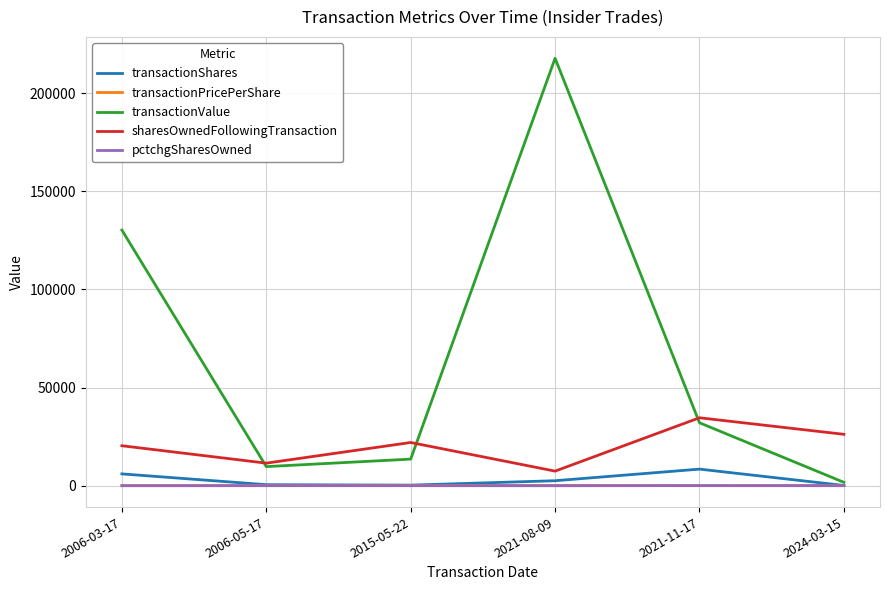

Which series has the largest total across all categories?

transactionValue